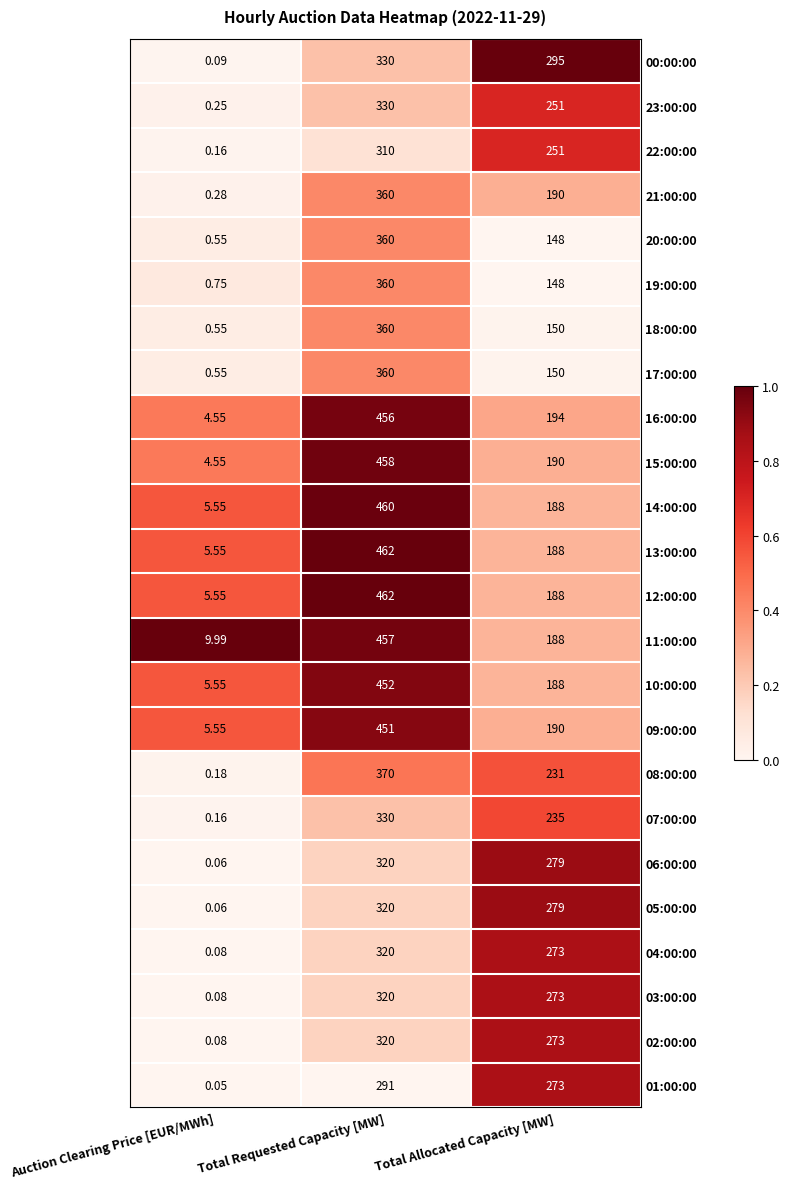

At which category does the chart reach its minimum across all series?

Auction Clearing Price [EUR/MWh]